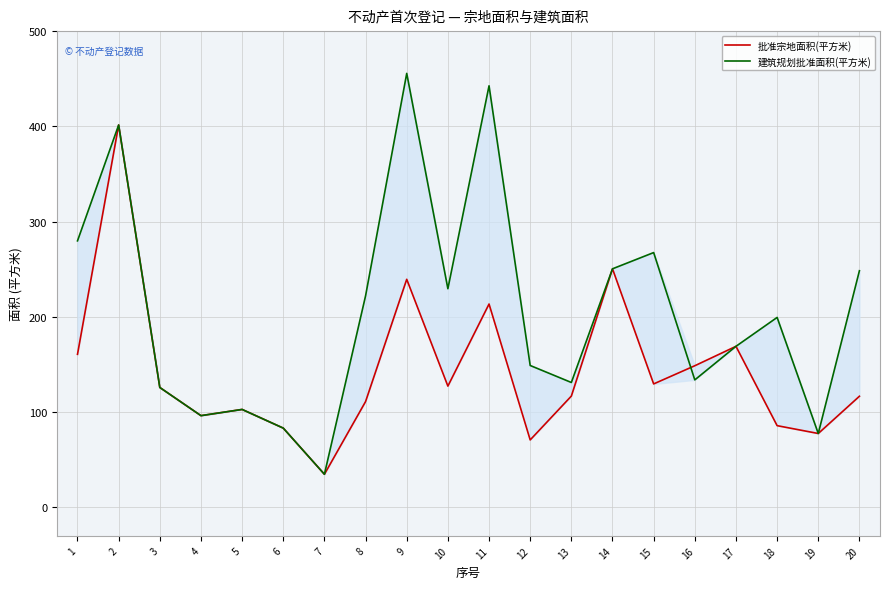

What are all the series names shown in the legend?

批准宗地面积(平方米), 建筑规划批准面积(平方米)